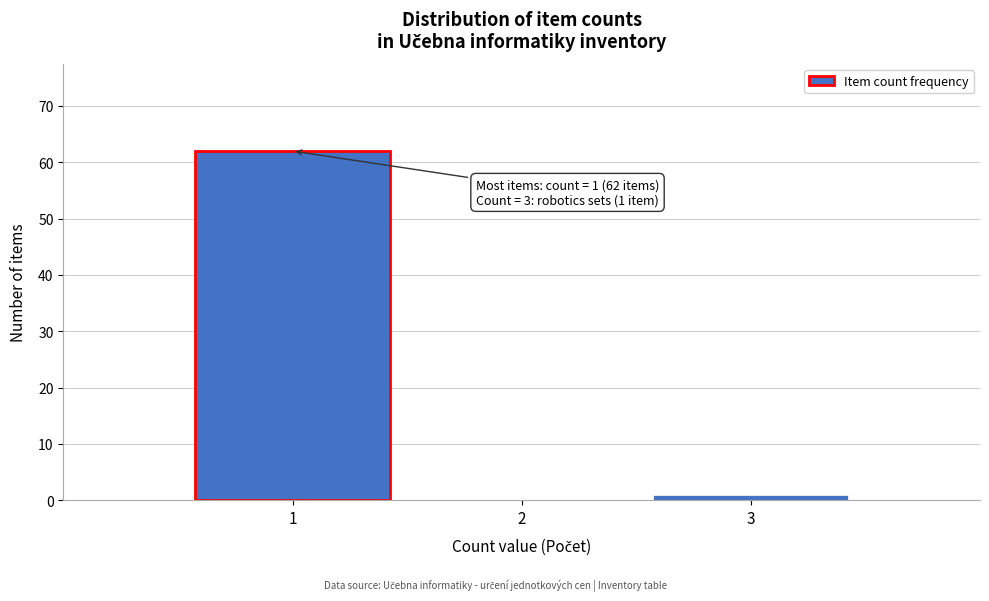

Reading right to left, what are all the values shown in this chart?

3=1	2=0	1=62